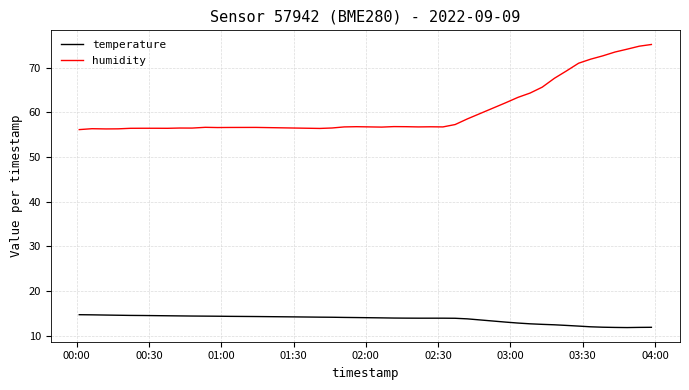

What is the difference between the maximum and minimum values in the temperature series?

2.9